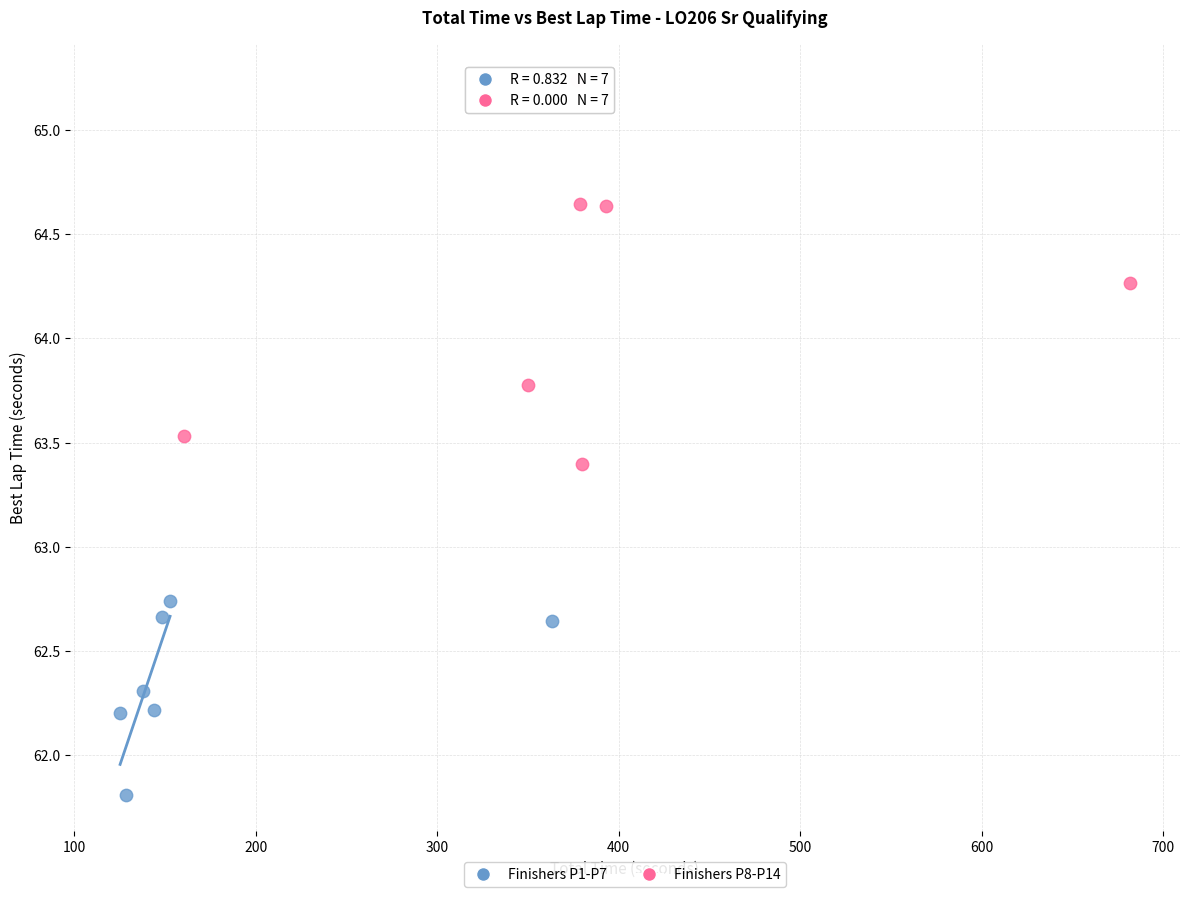

What are all the series names shown in the legend?

Finishers P1-P7, Finishers P8-P14